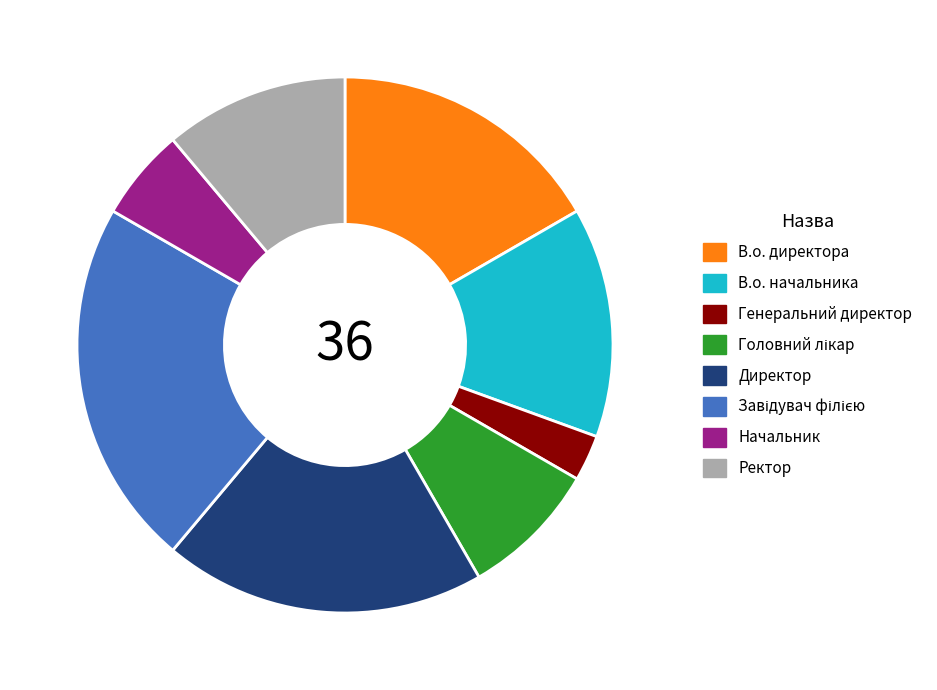

How many slices are in this pie chart?

8